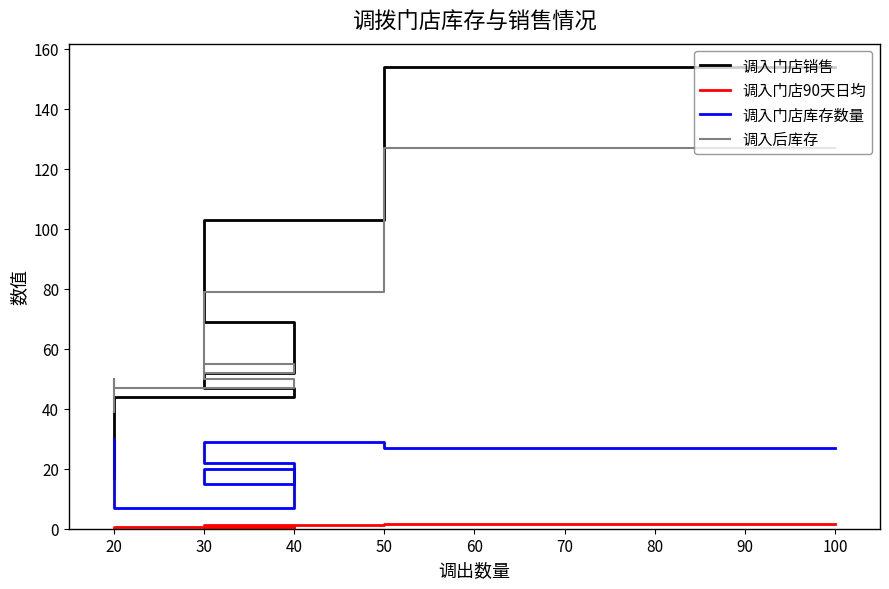

Rank the series by their maximum value, from highest to lowest.

调入门店销售, 调入后库存, 调入门店库存数量, 调入门店90天日均